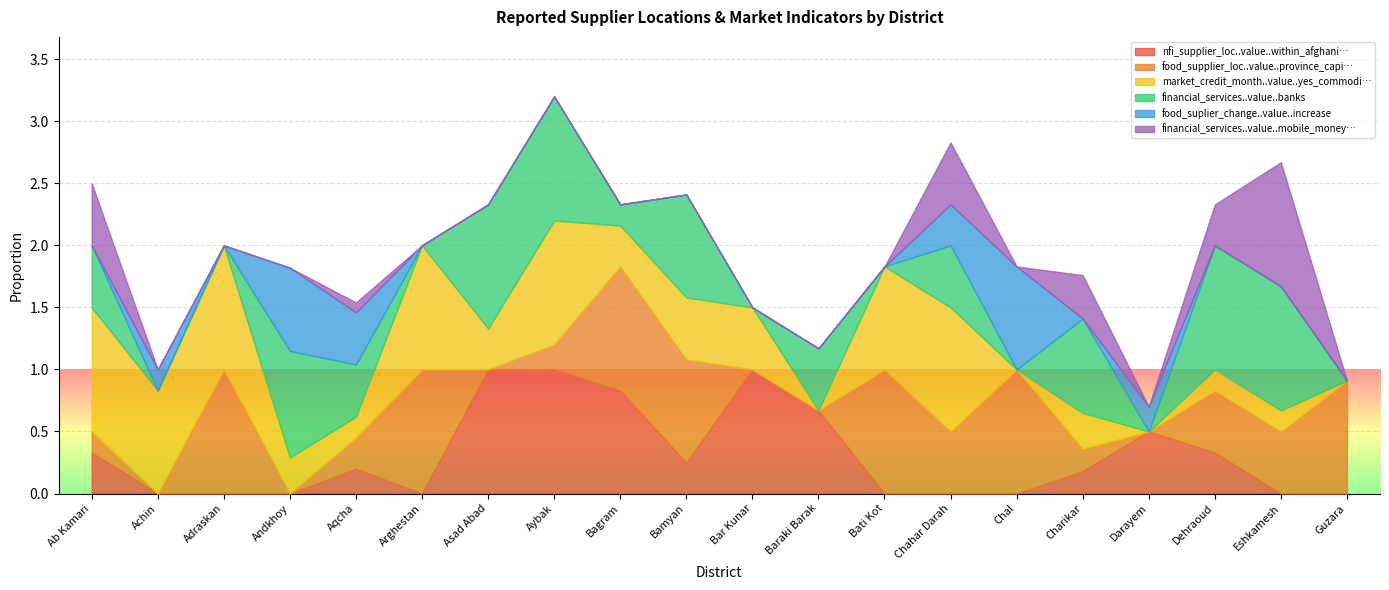

List the labels in order of financial_services..value..banks value, smallest first.

Achin, Adraskan, Arghestan, Bar Kunar, Bati Kot, Chal, Darayem, Guzara, Bagram, Aqcha, Ab Kamari, Baraki Barak, Chahar Darah, Charikar, Bamyan, Andkhoy, Asad Abad, Aybak, Dehraoud, Eshkamesh